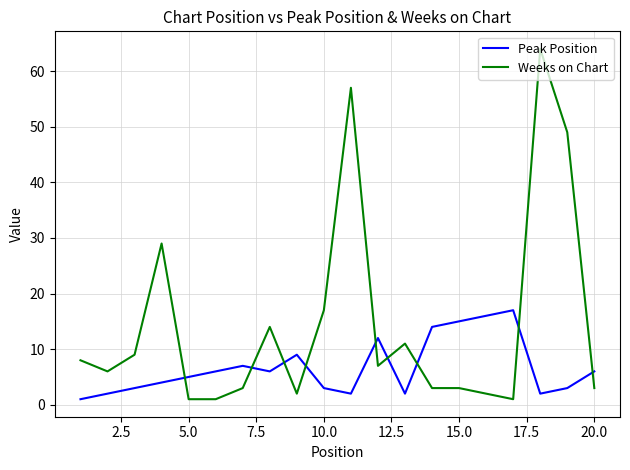

What is the difference between the maximum and minimum values in the Peak Position series?

16